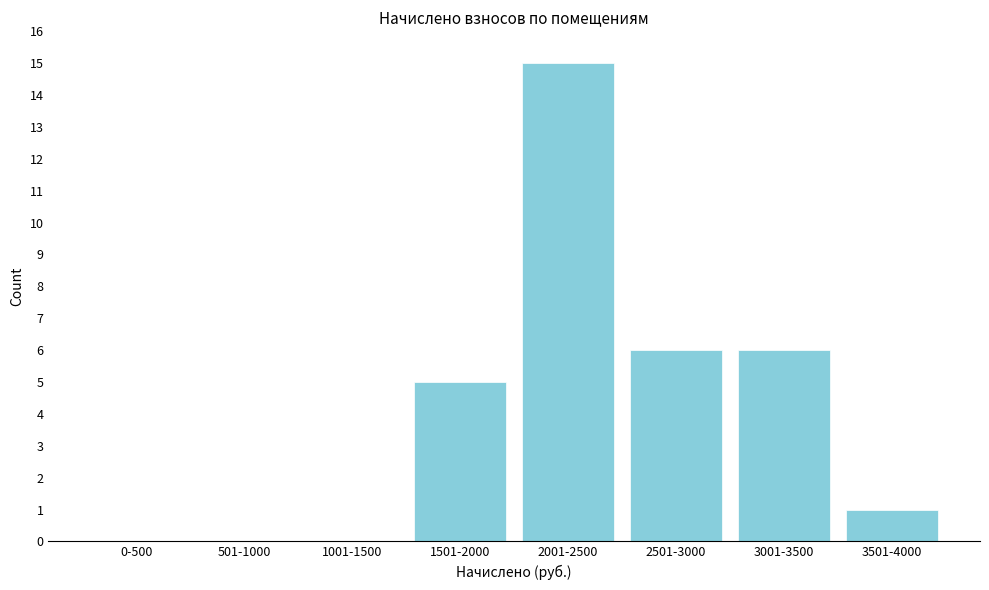

Reading left to right, list all the values displayed in this chart.

0-500=0	501-1000=0	1001-1500=0	1501-2000=5	2001-2500=15	2501-3000=6	3001-3500=6	3501-4000=1